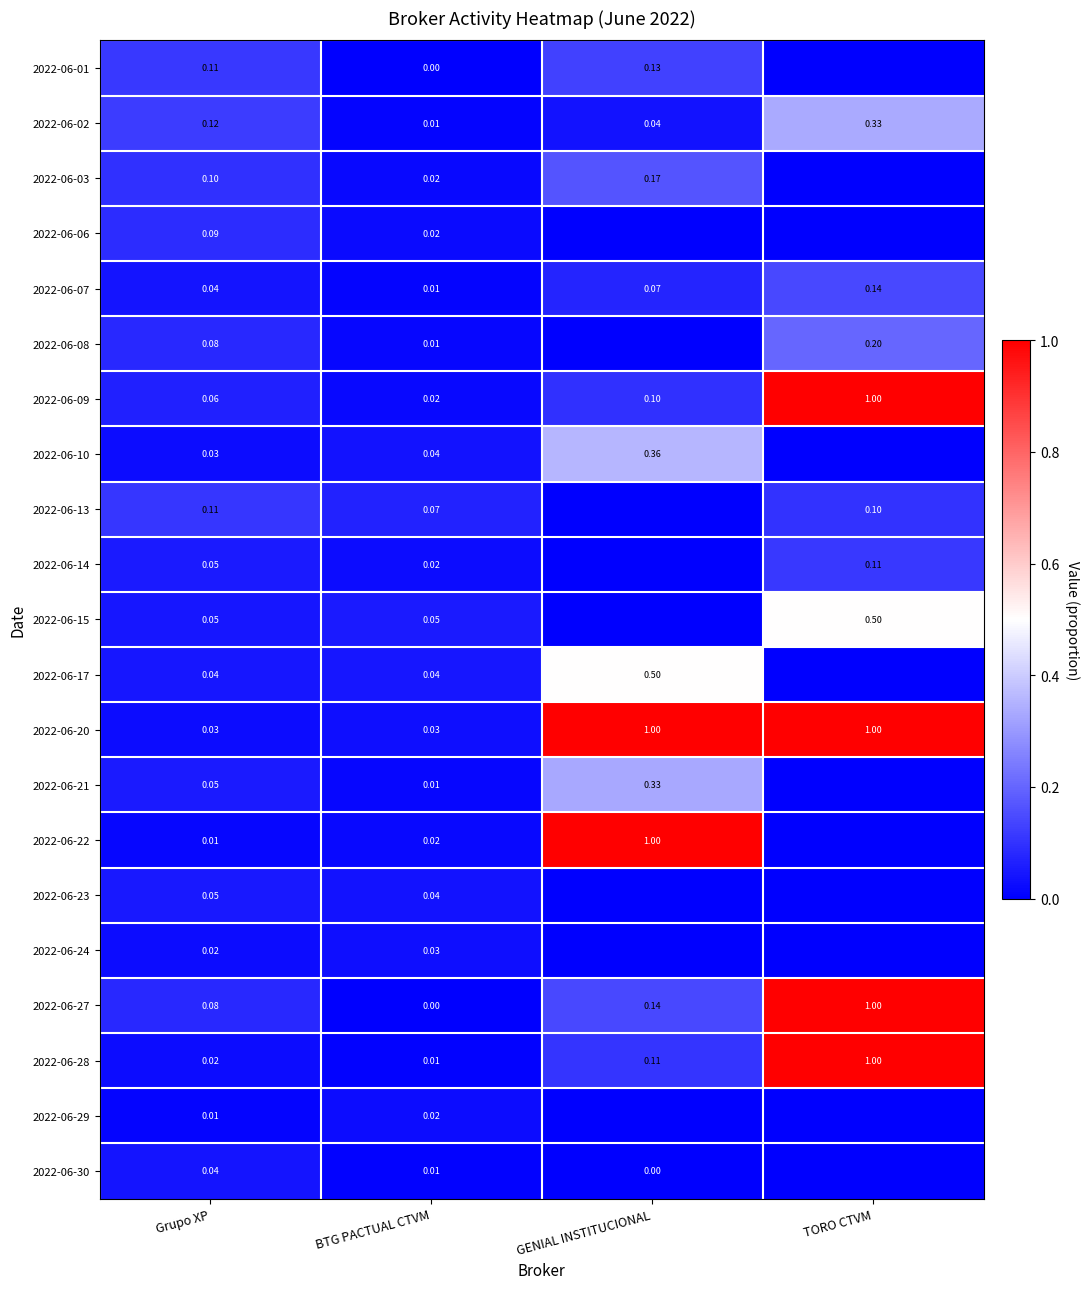

At which label is 2022-06-27 closest to 0?

BTG PACTUAL CTVM